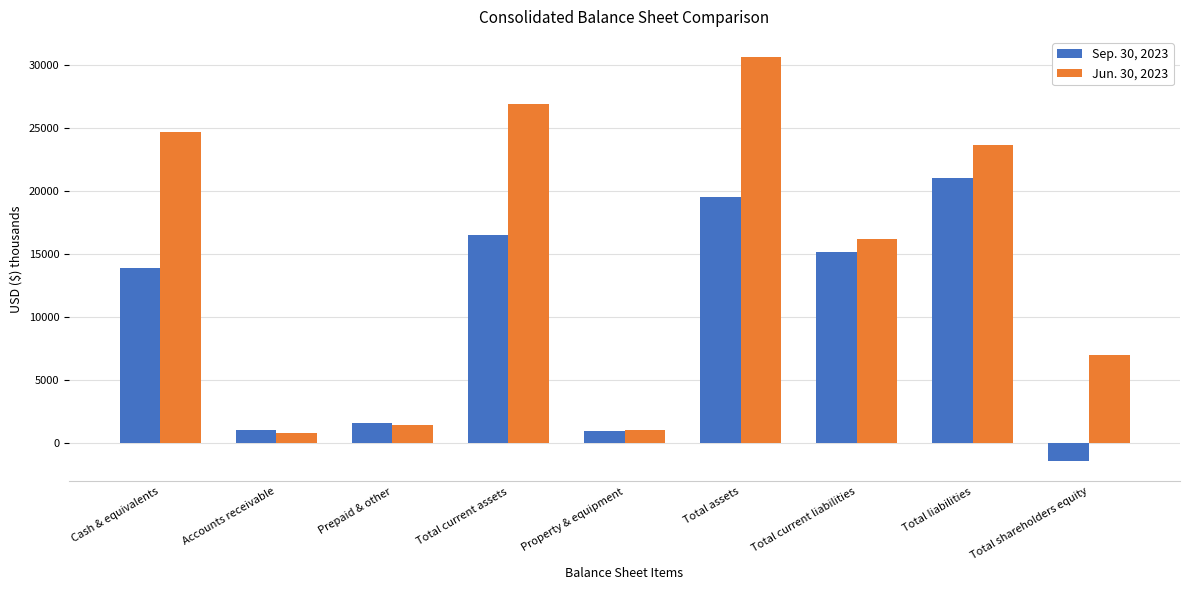

What is the maximum value for Jun. 30, 2023?

30629